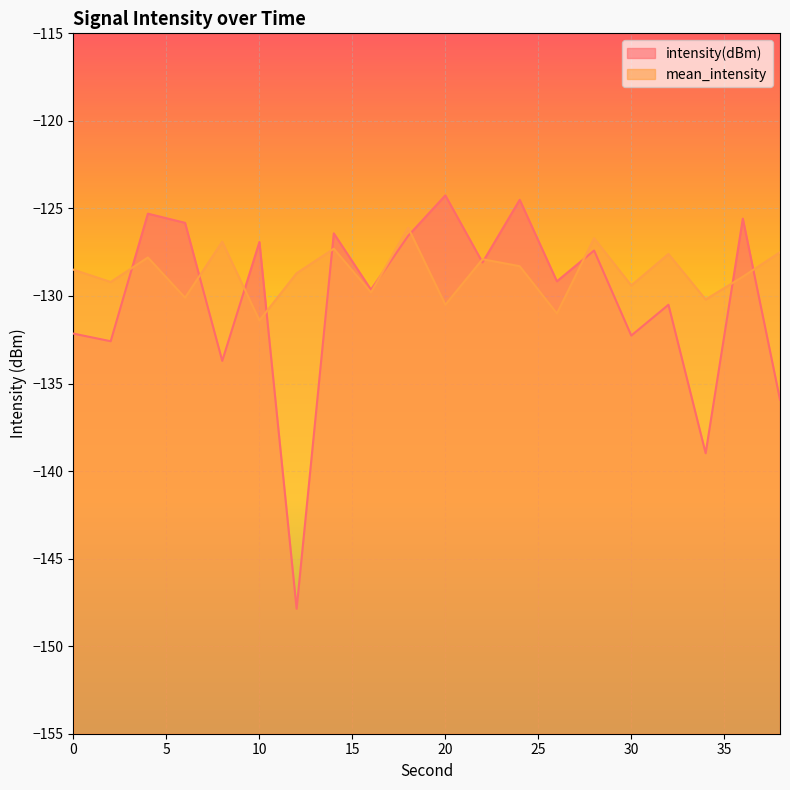

List the series in order of their overall mean, lowest first.

intensity(dBm), mean_intensity